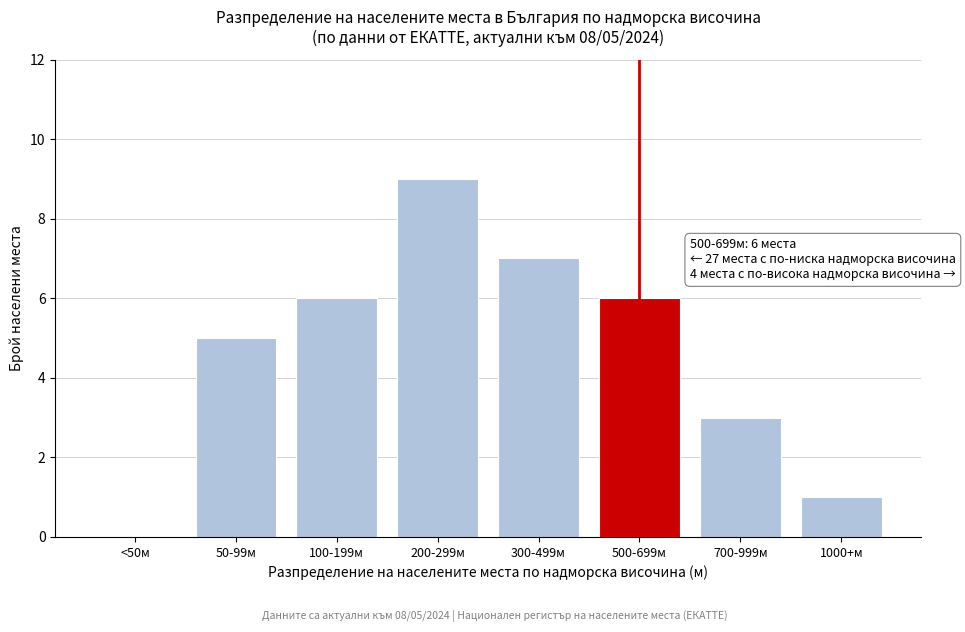

Reading right to left, extract all data points from this chart.

1000+м=1	700-999м=3	500-699м=6	300-499м=7	200-299м=9	100-199м=6	50-99м=5	<50м=0